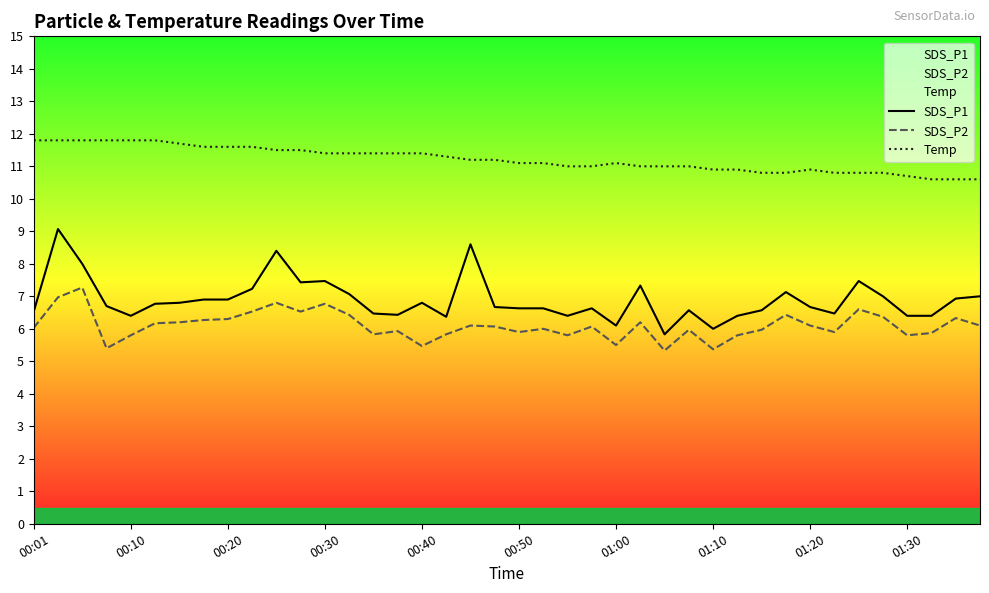

What is the smallest value displayed?

5.3